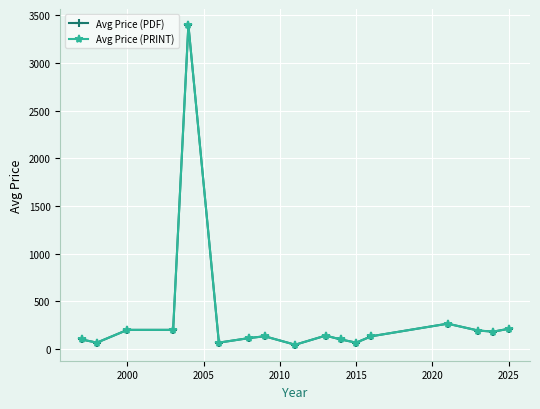

Does the chart have visible grid lines?

Yes